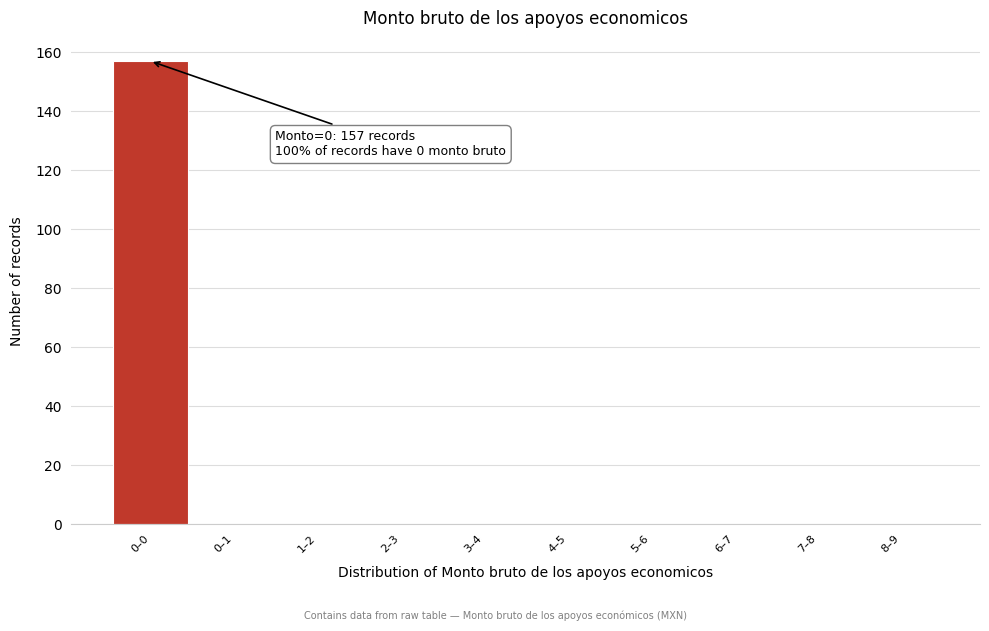

Reading left to right, list all the values displayed in this chart.

0–0=157	0–1=0	1–2=0	2–3=0	3–4=0	4–5=0	5–6=0	6–7=0	7–8=0	8–9=0